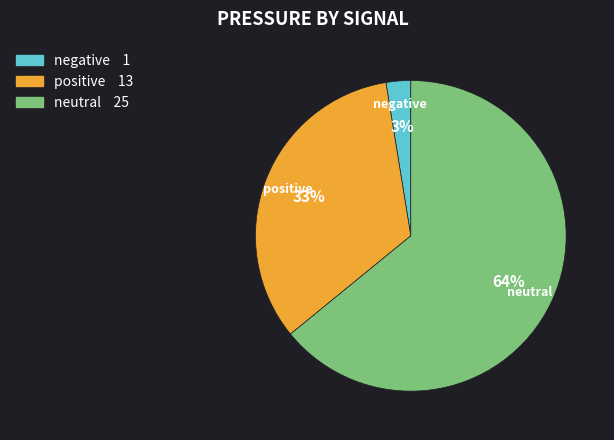

How many slices are in this pie chart?

3